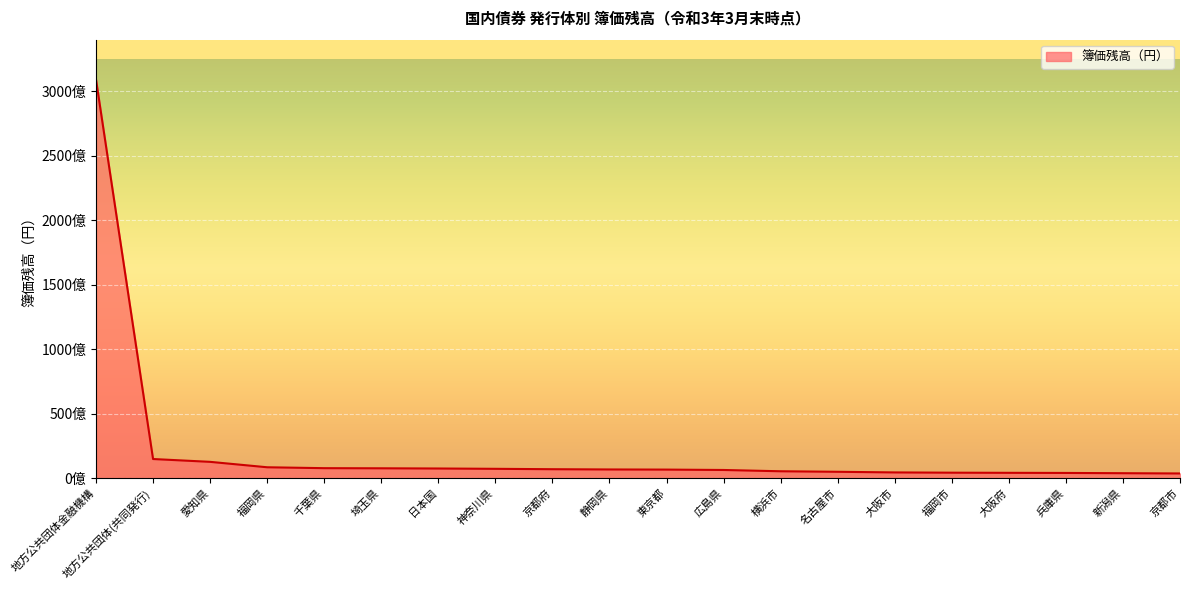

Reading left to right, what are all the values shown in this chart?

308997603547	14701362778	12508039829	8306210567	7605668181	7506714478	7346619989	7103577334	6801745772	6603164938	6501290596	6202145909	5203226265	4801450468	4303620212	4103740612	3996970905	3903340856	3701196330	3501917537